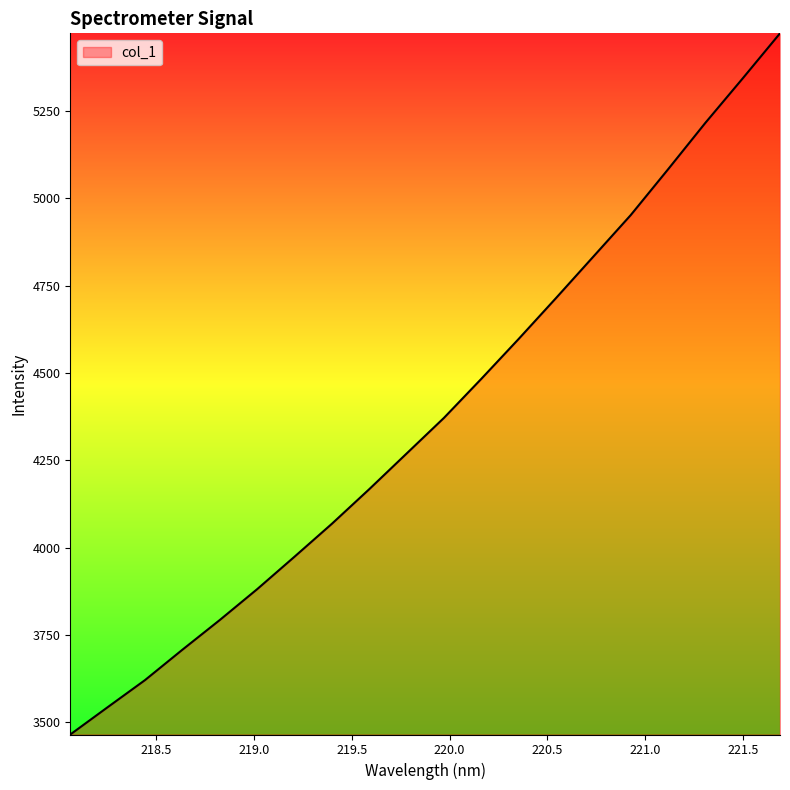

What is the average value?

4377.7